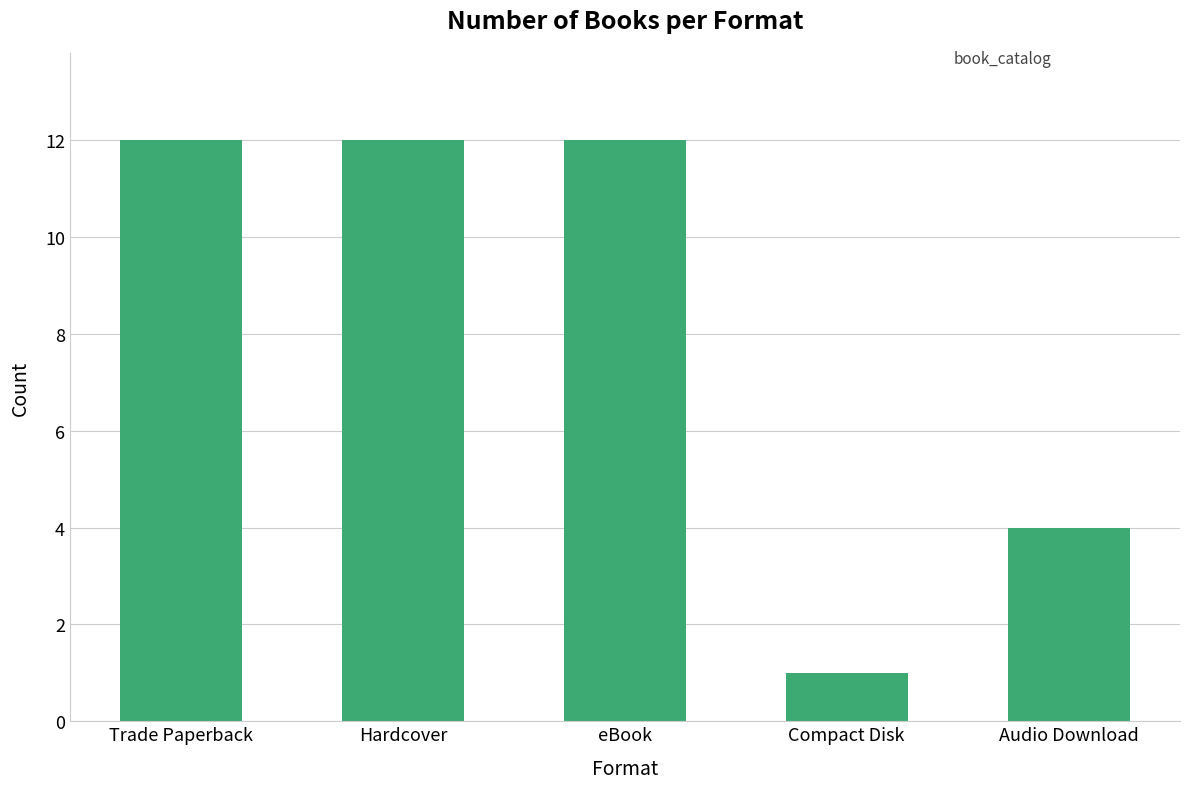

Where is the data nearest to the value 6?

Audio Download